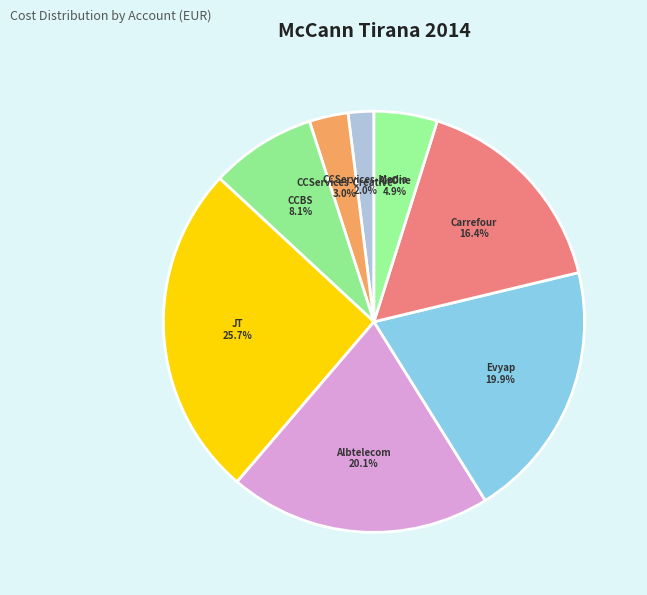

Which category has the biggest portion of the pie?

JT International